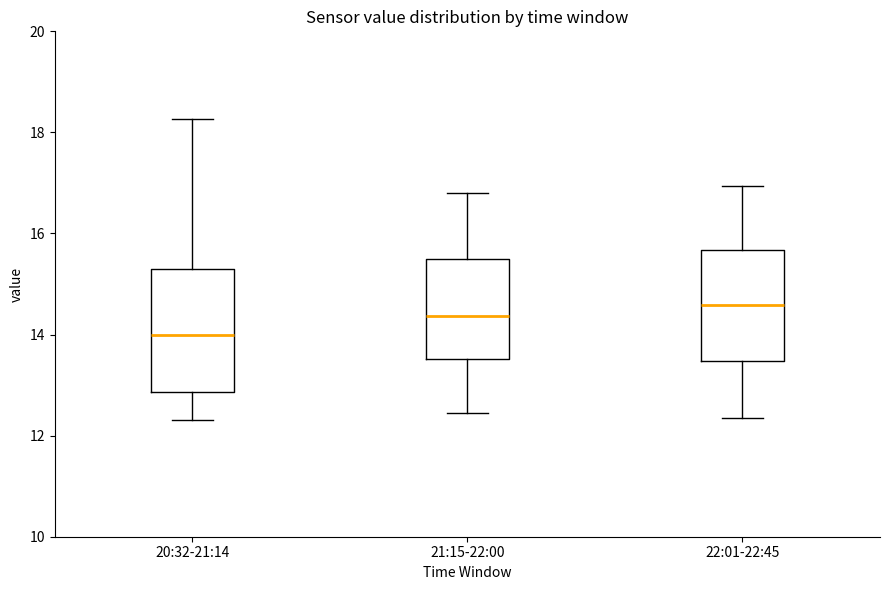

Reading left to right, read every box against the y-axis: the position of its median line, the range the box covers, and the ends of its whiskers. The values are not printed on the chart, so give them approximately, as read against the axis.

20:32-21:14: median 14.0, box 12.8 to 15.2, whiskers 12.4 to 18.2
21:15-22:00: median 14.4, box 13.6 to 15.4, whiskers 12.4 to 16.8
22:01-22:45: median 14.6, box 13.4 to 15.6, whiskers 12.4 to 17.0